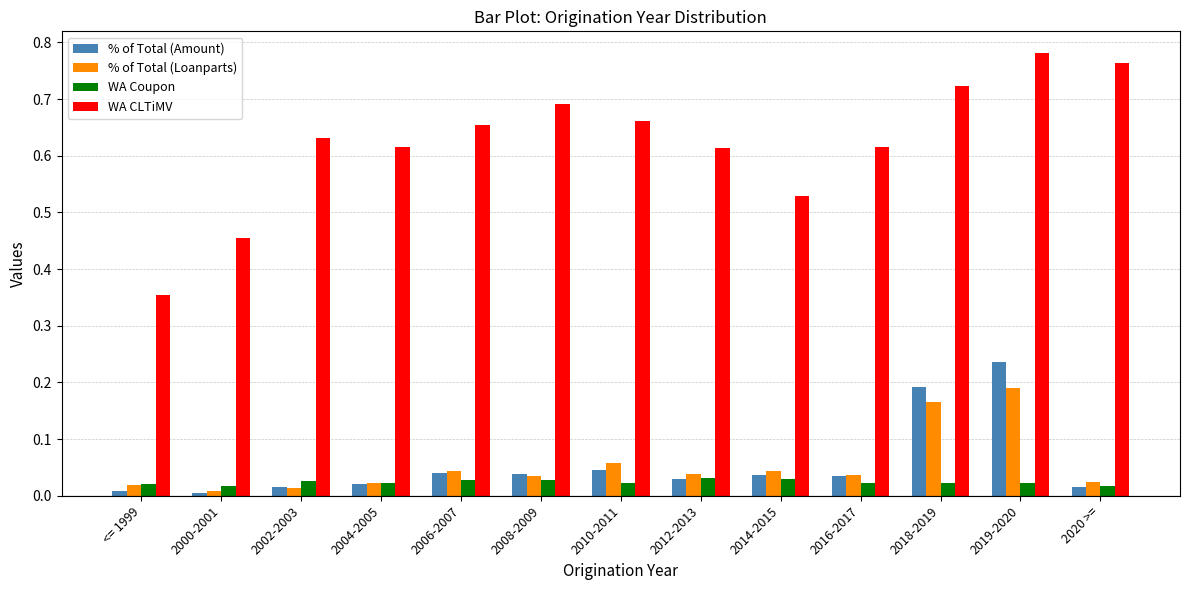

Which label corresponds to the largest value in the chart?

2019-2020